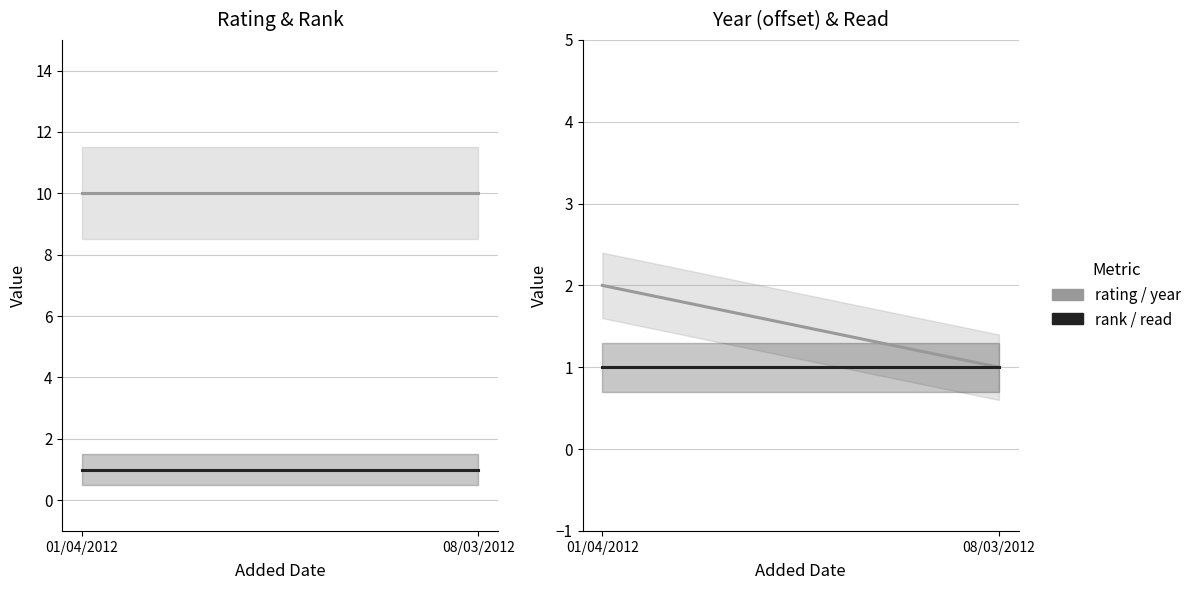

Which label corresponds to the largest value in the chart?

01/04/2012